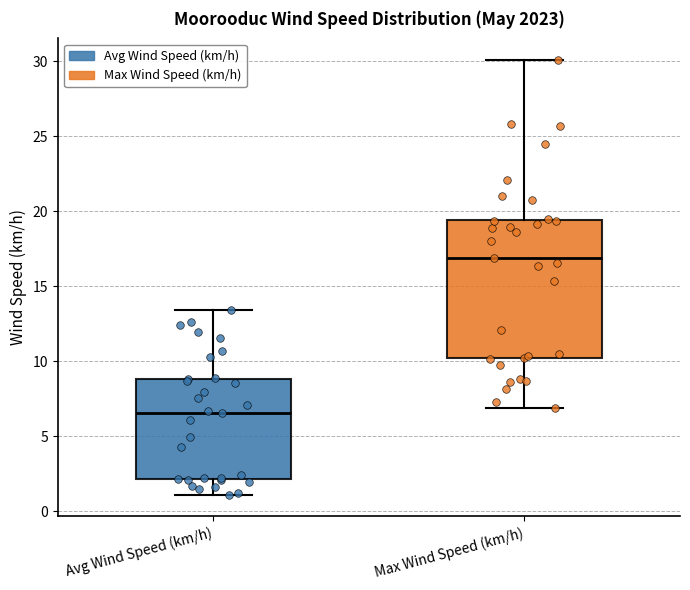

Which box is the tallest, from its lower edge to its upper edge?

Max Wind Speed (km/h)